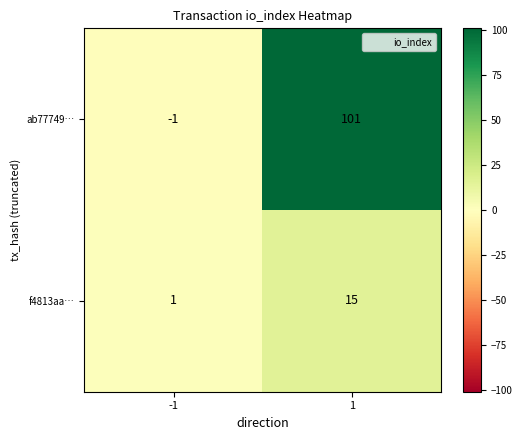

Which series has the largest total across all categories?

ab77749…